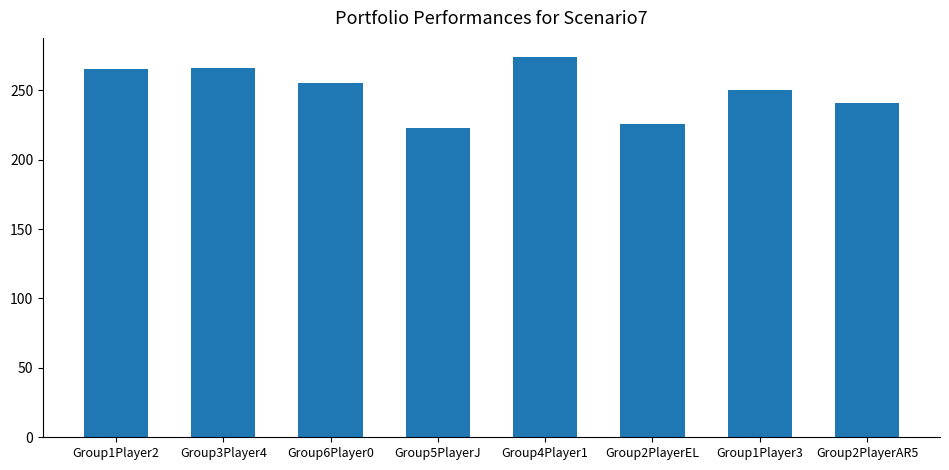

What is the minimum value shown in the chart?

223